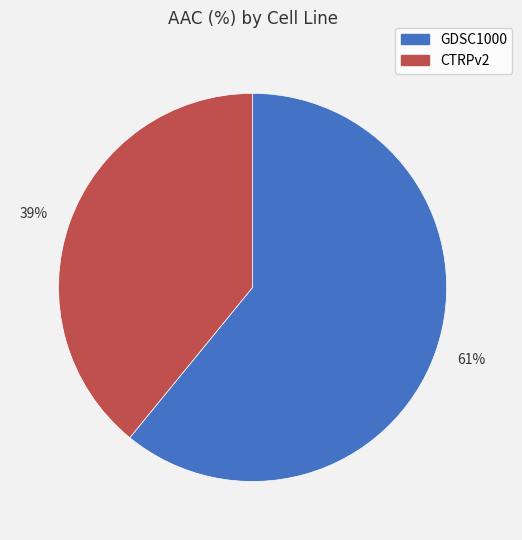

Is it true that 39% is 39% of the pie?

True